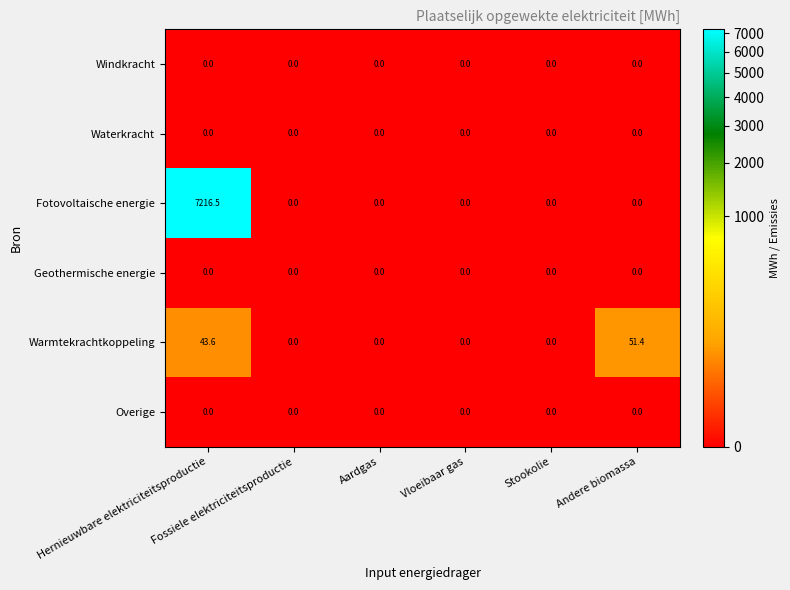

What is the maximum value for Warmtekrachtkoppeling?

51.4